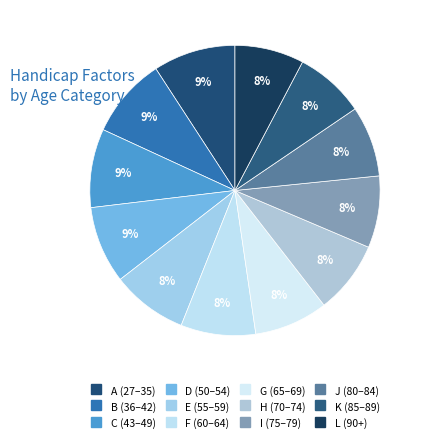

How many slices are in this pie chart?

12